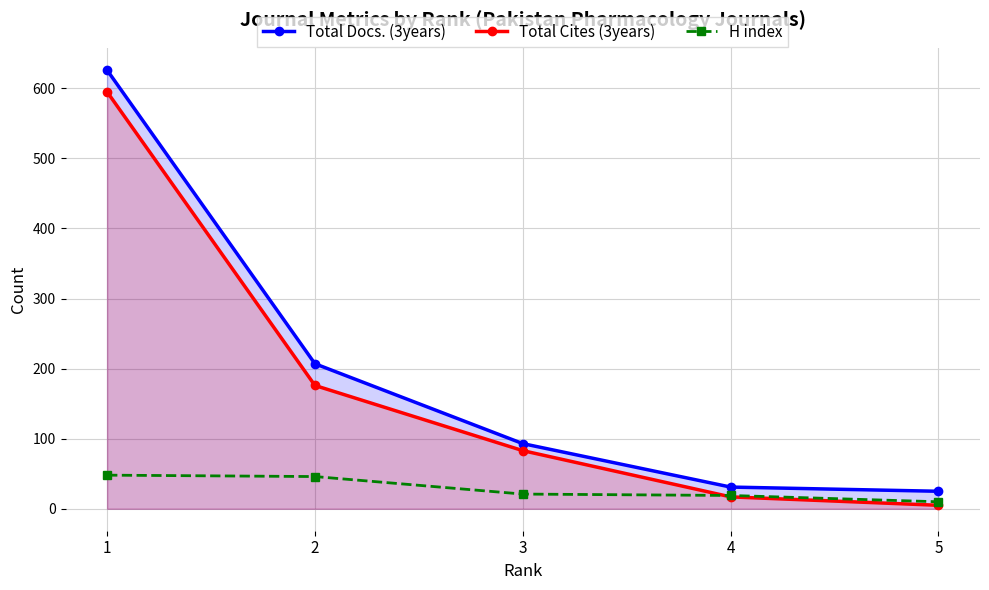

Is it true that Total Docs. (3years) equals 181 at 1?

False